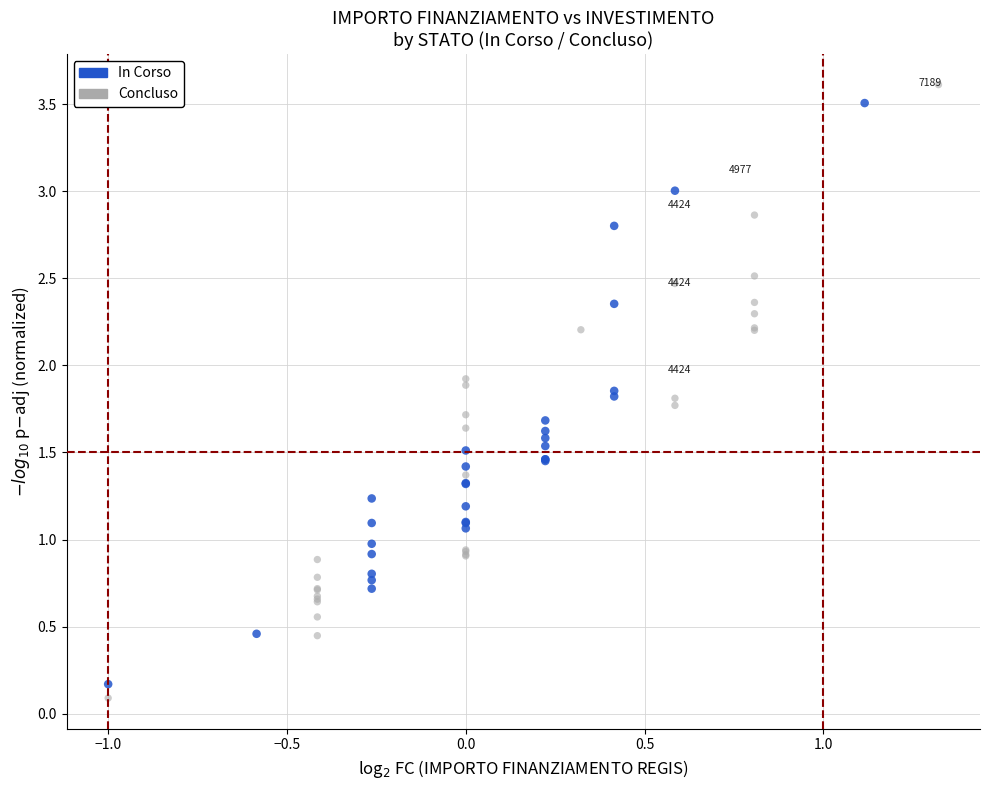

Which series contains the highest Y value?

Concluso